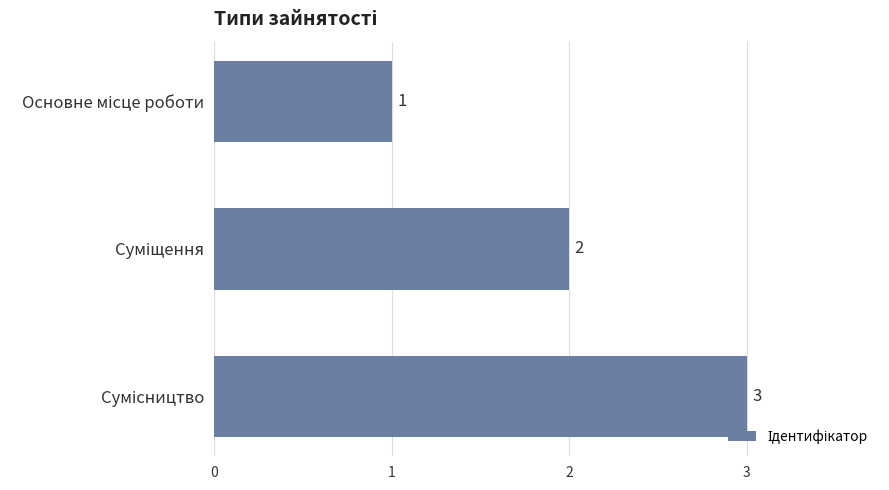

What is the greatest value displayed?

3